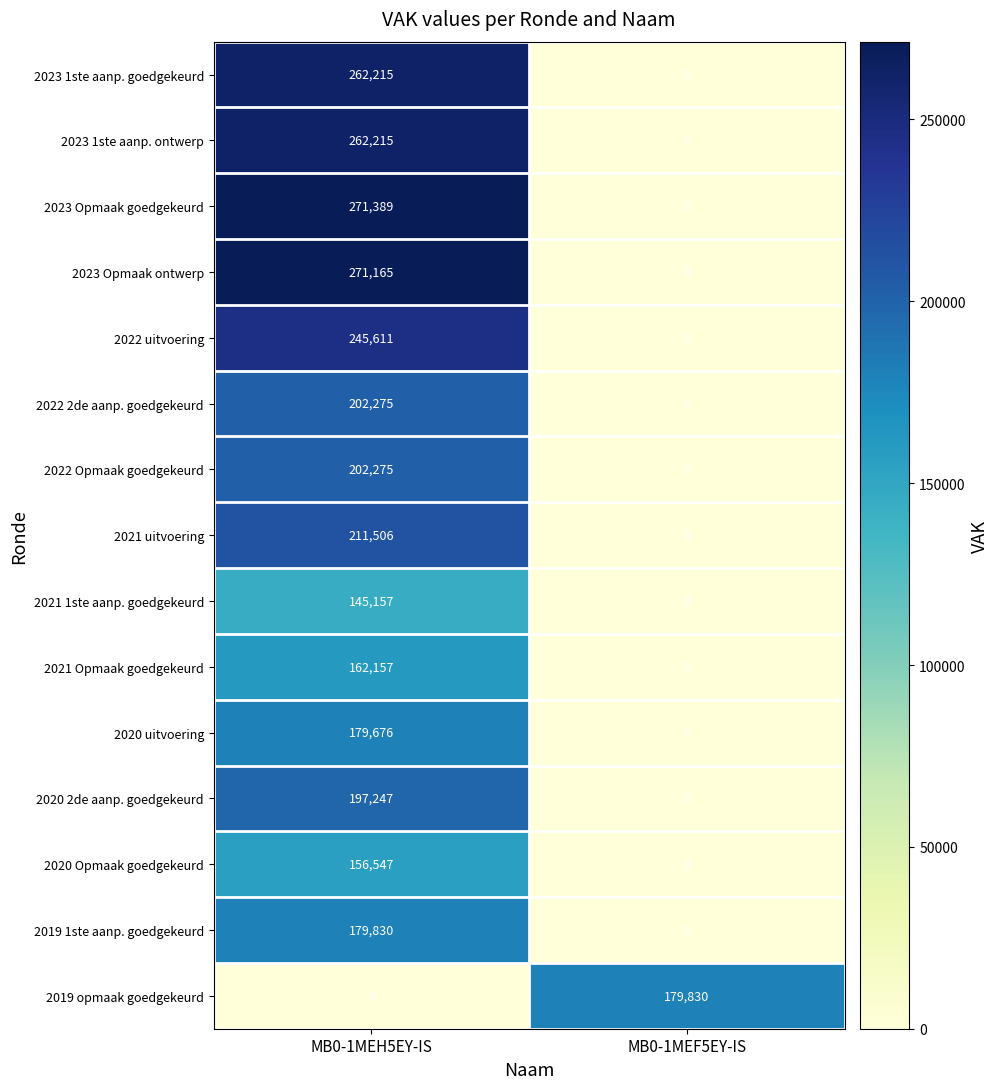

What is the maximum value shown in the chart?

271389